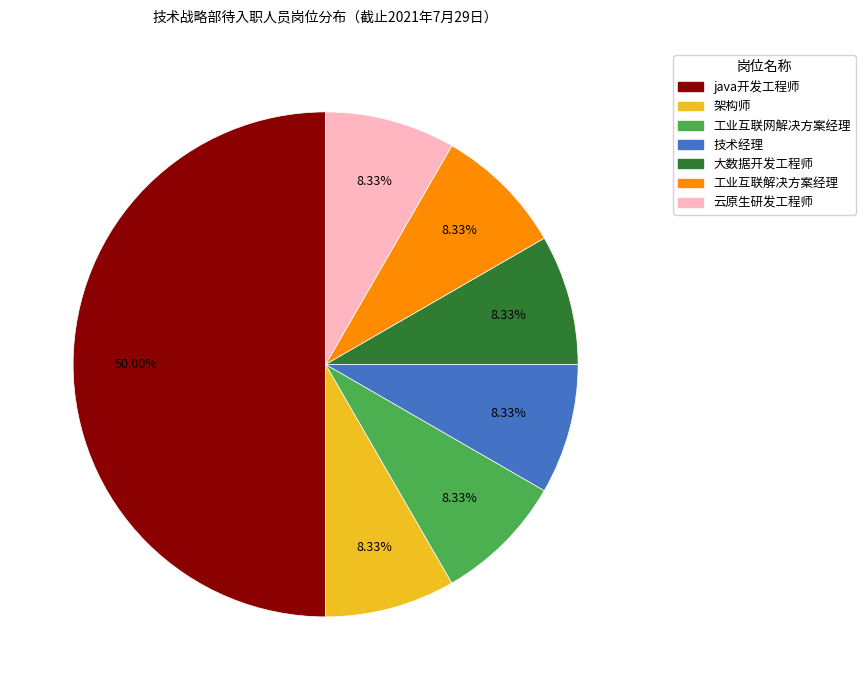

What is the ratio of the value at 架构师 to the value at 云原生研发工程师?

1.0